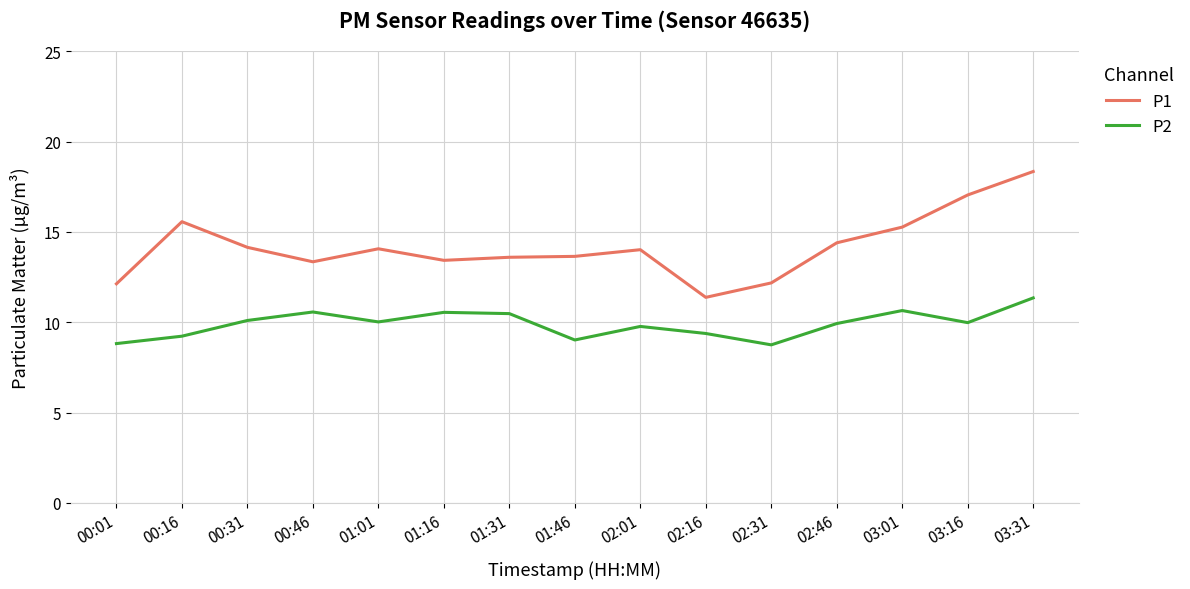

Rank the series by their average value, from highest to lowest.

P1, P2